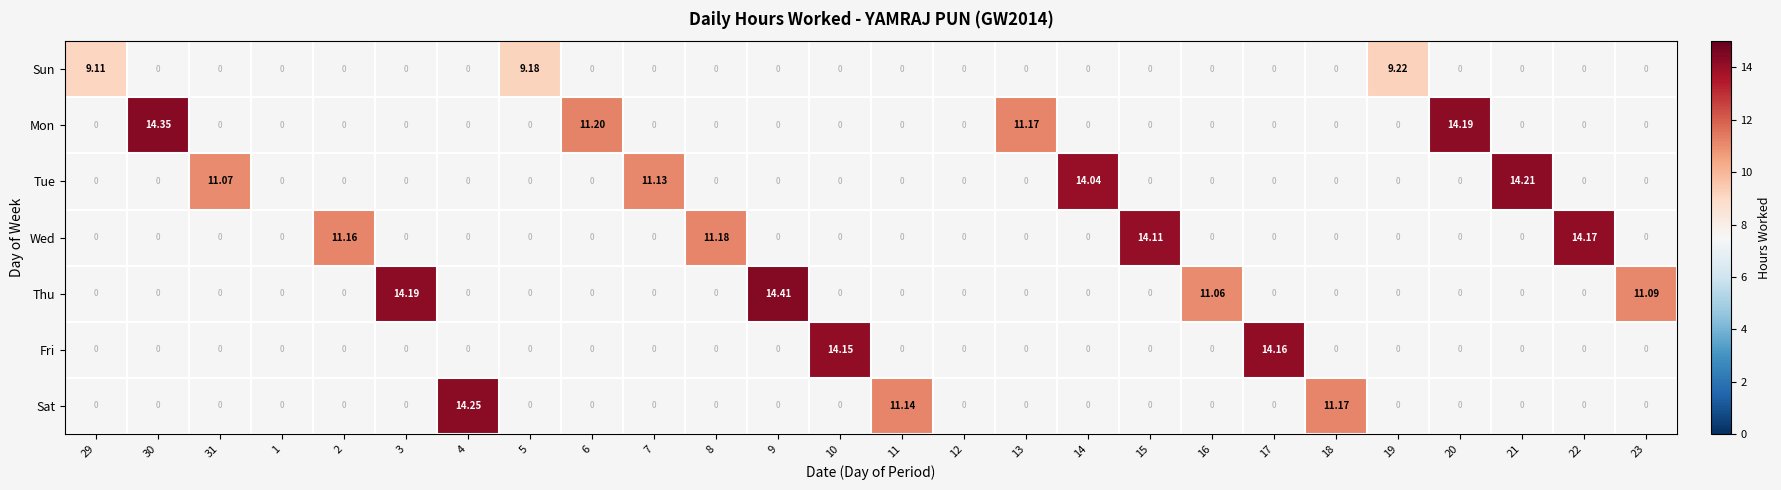

The Sat series shows 11.2 at 18. True or false?

True